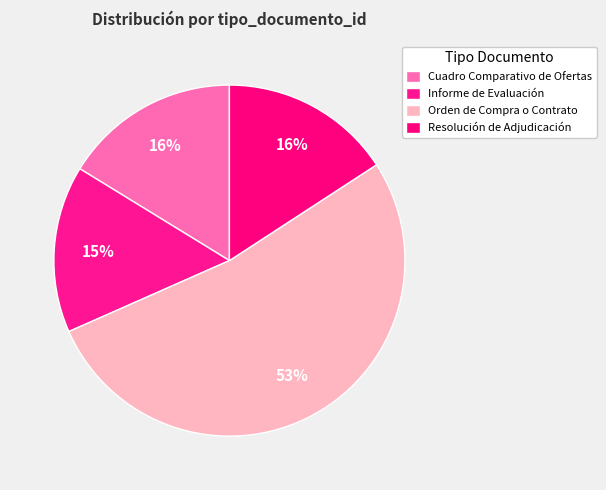

To the nearest percent, what is the difference between the Cuadro Comparativo de Ofertas and Orden de Compra o Contrato slice percentages?

36%